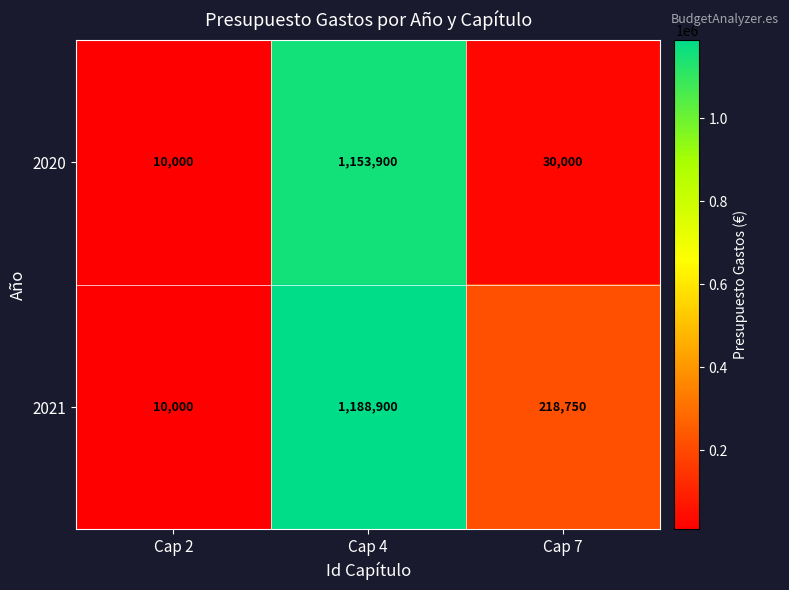

What is the total value across all series at Cap 7?

248750